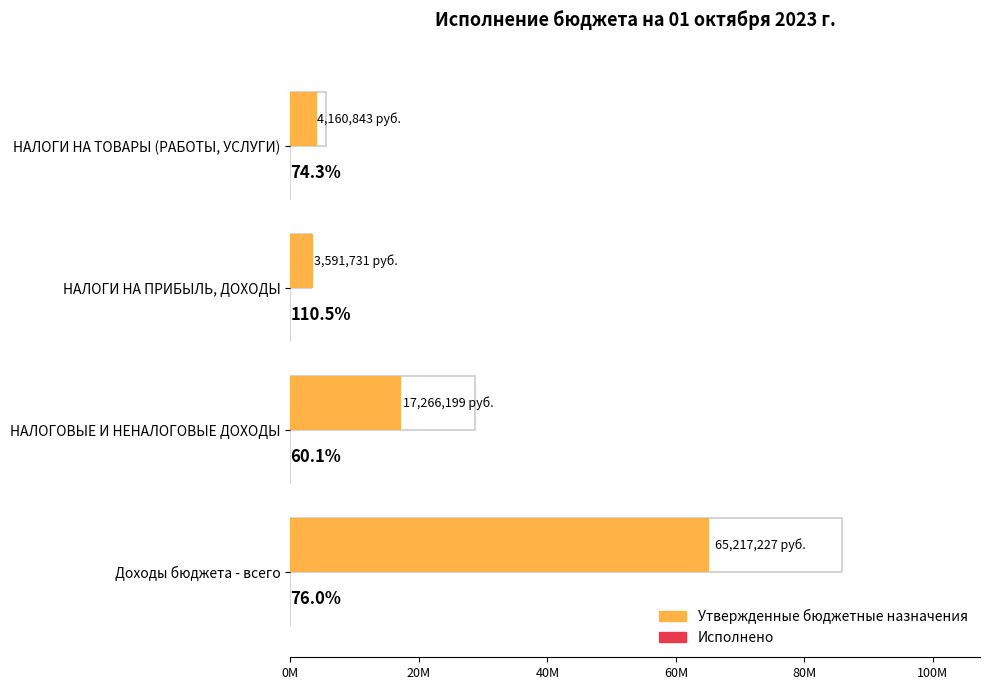

List the series in order of their overall mean, lowest first.

Исполнено (%), Утвержденные бюджетные назначения